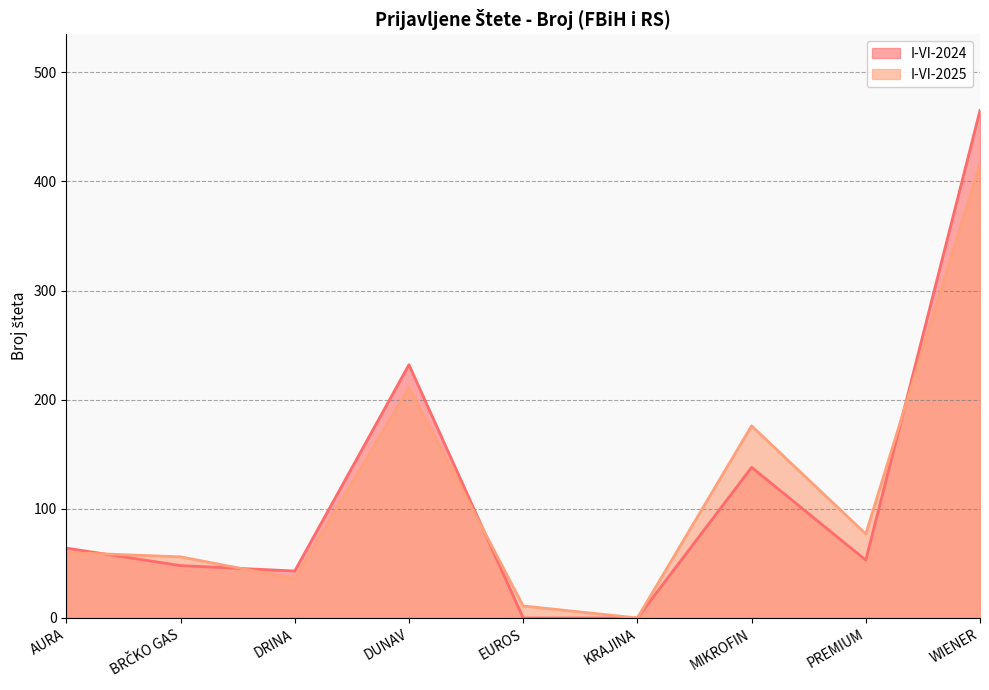

True or false: I-VI-2025 and I-VI-2024 intersect in this chart.

True